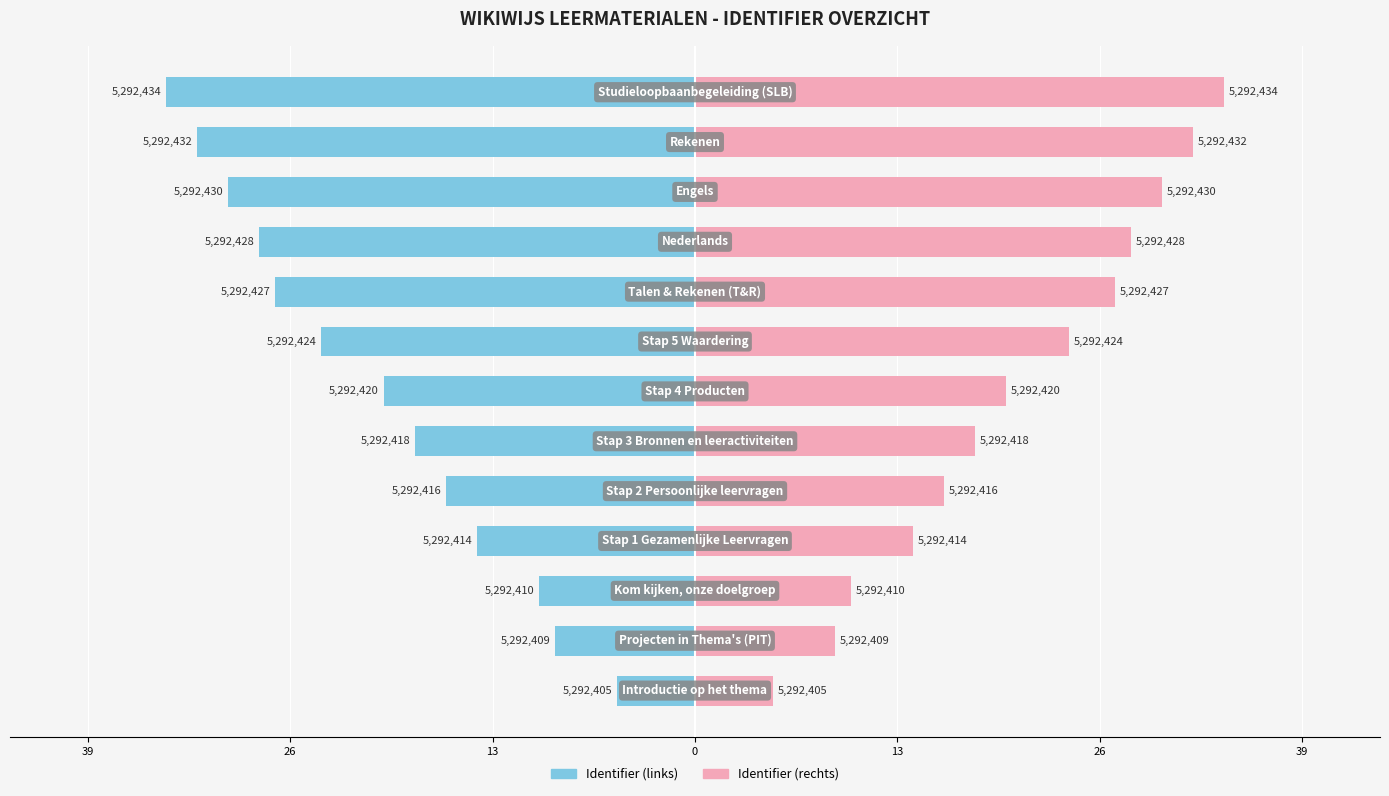

The Identifier (links) series shows -51 at 12. True or false?

False